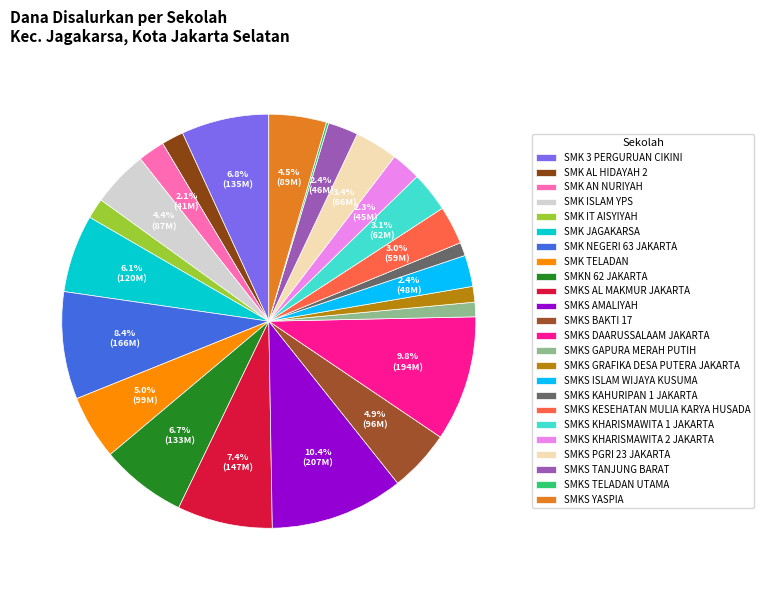

To the nearest percent, what percentage of the pie is SMKS PGRI 23 JAKARTA?

3%